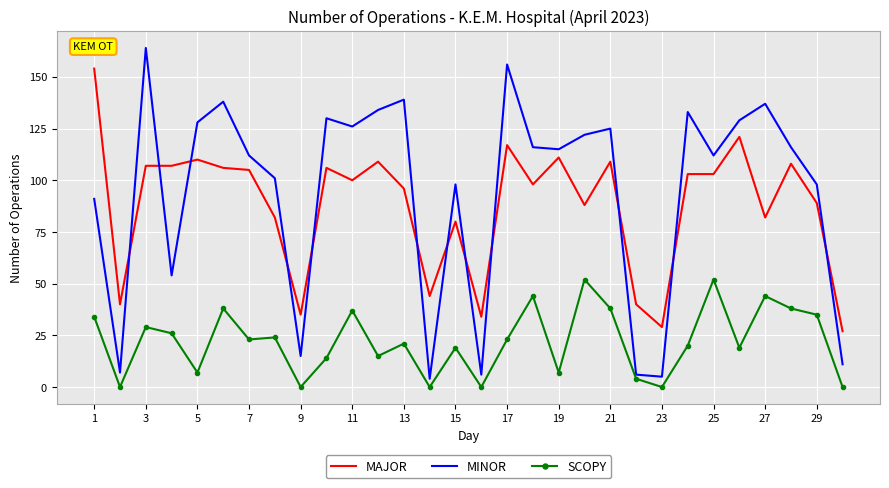

What is the difference between the maximum and minimum values in the MINOR series?

160